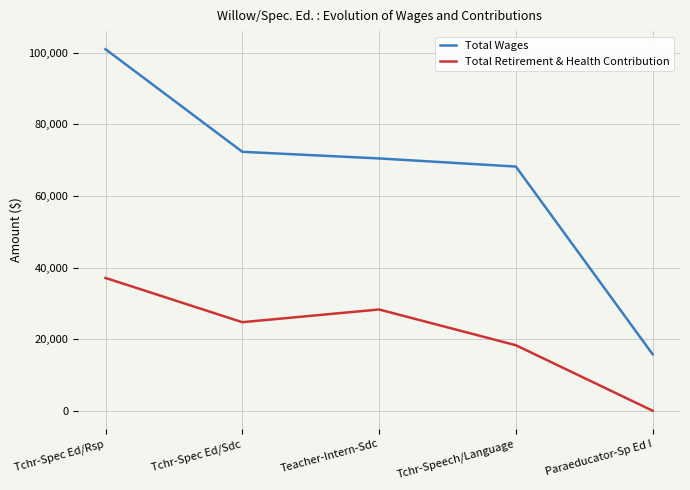

Reading right to left, list all the values displayed in this chart.

Total Wages: Paraeducator-Sp Ed I=15769	Tchr-Speech/Language=68187	Teacher-Intern-Sdc=70459	Tchr-Spec Ed/Sdc=72310	Tchr-Spec Ed/Rsp=100965
Total Retirement & Health Contribution: Paraeducator-Sp Ed I=0	Tchr-Speech/Language=18292	Teacher-Intern-Sdc=28277	Tchr-Spec Ed/Sdc=24728	Tchr-Spec Ed/Rsp=37089